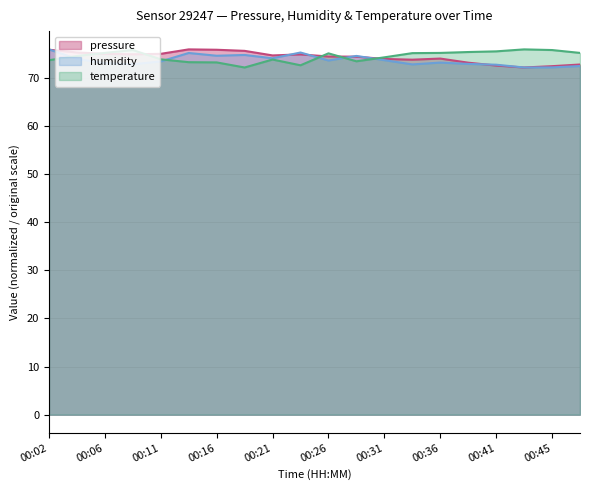

Where does the humidity series first go above 73?

00:02